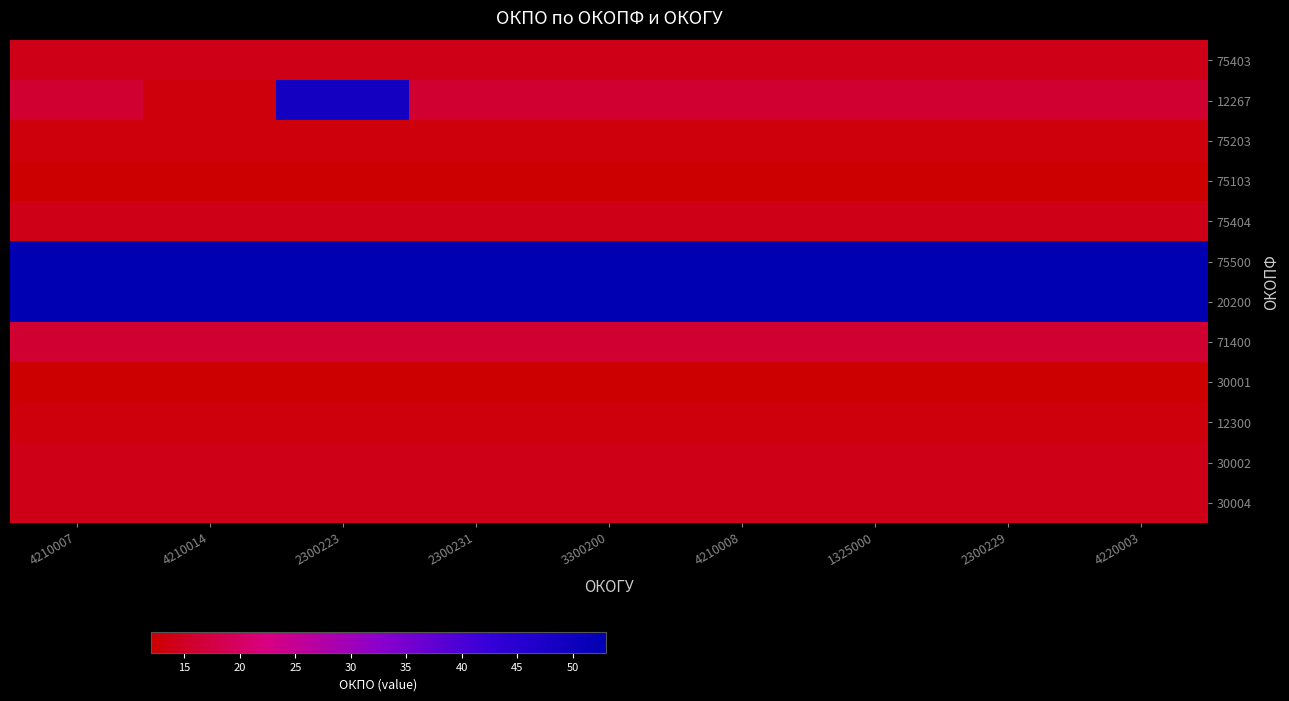

How many data points does each series have?

9